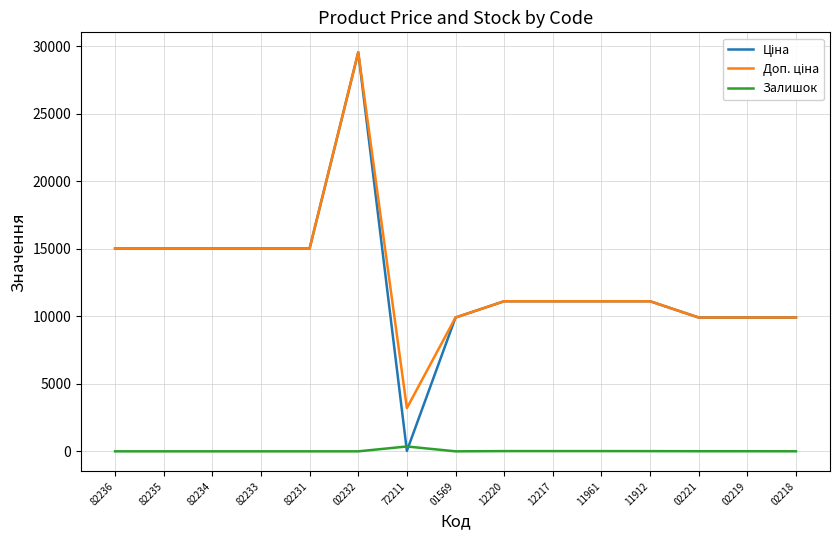

What is the maximum value shown in the chart?

29548.9